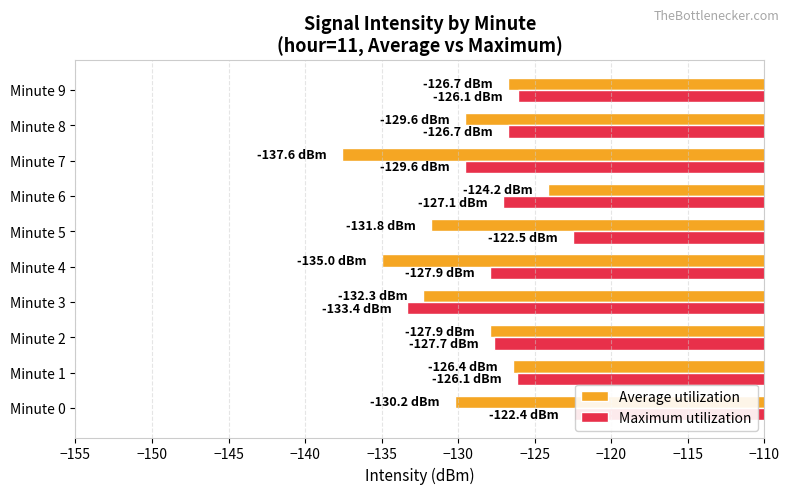

Is the value of Average utilization at Minute 8 greater than the value of Maximum utilization at Minute 2?

No